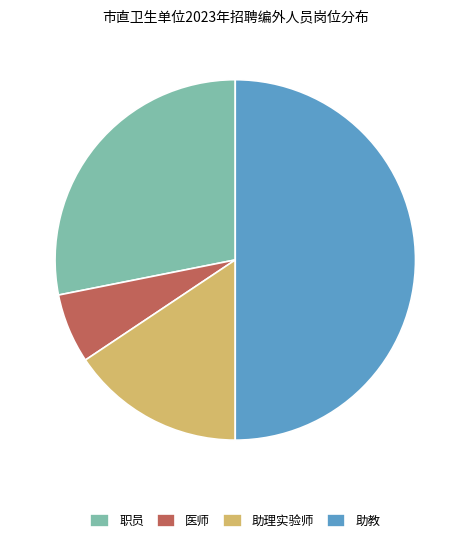

Is 职员 the majority of the pie?

No